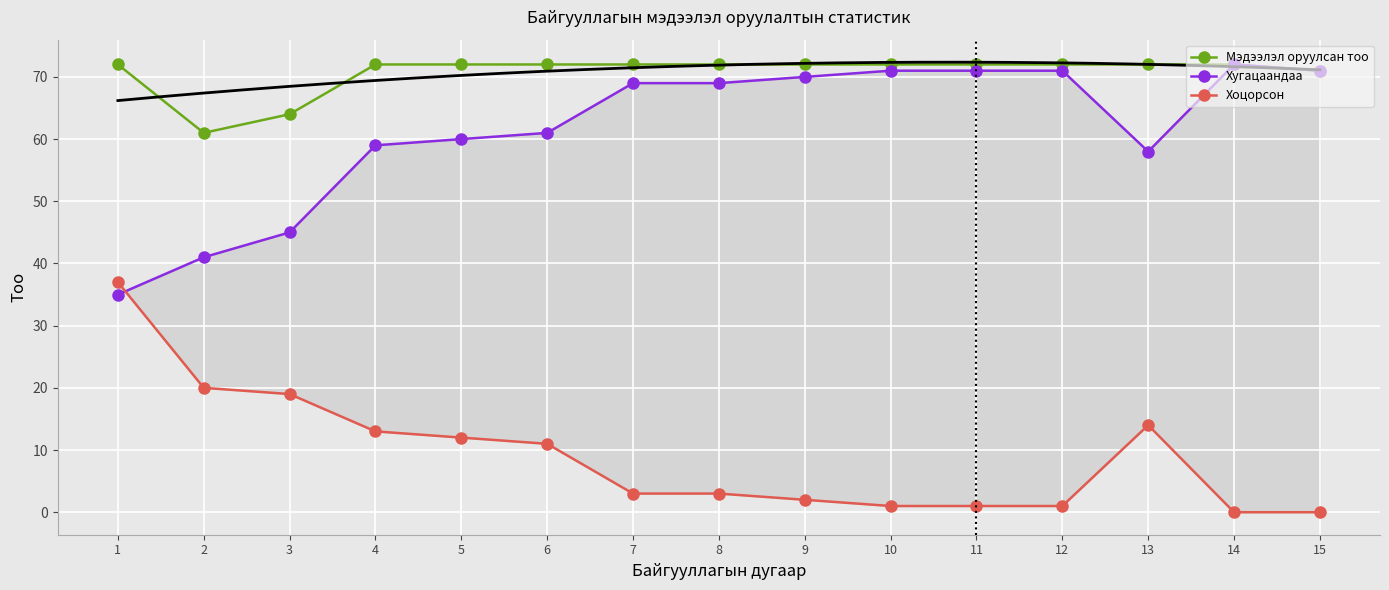

What is the value of the Хоцорсон point at the 2nd from the left?

20